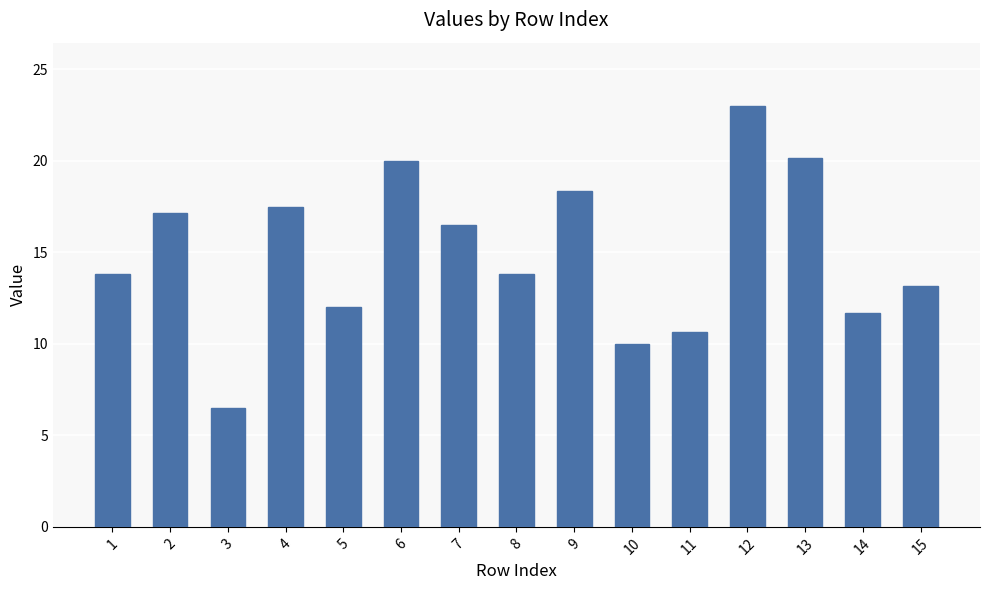

What value does the data have at 8?

13.8